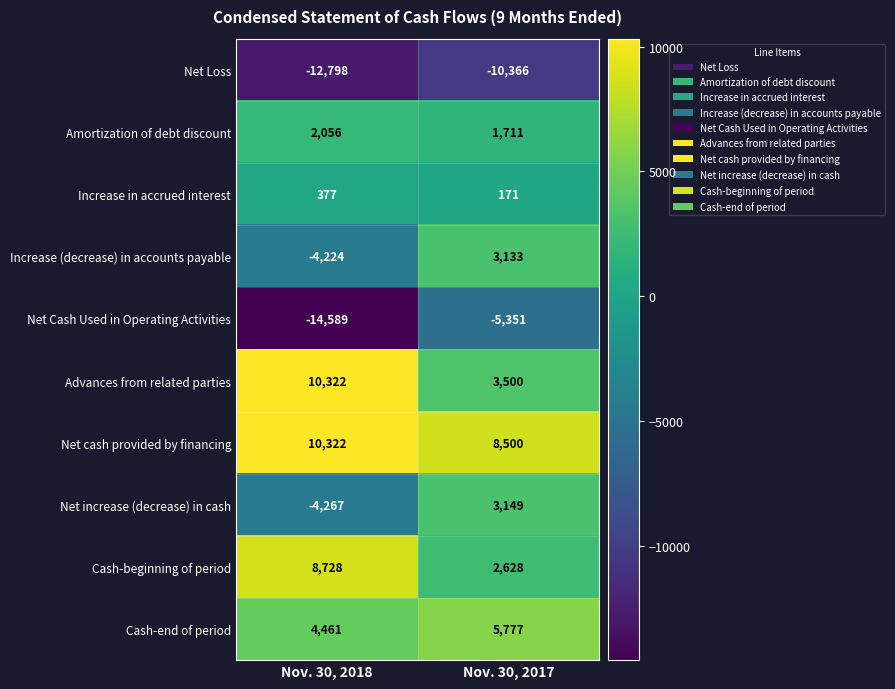

What is the sum of the Net cash provided by financing values at Nov. 30, 2017 and Nov. 30, 2018?

18822